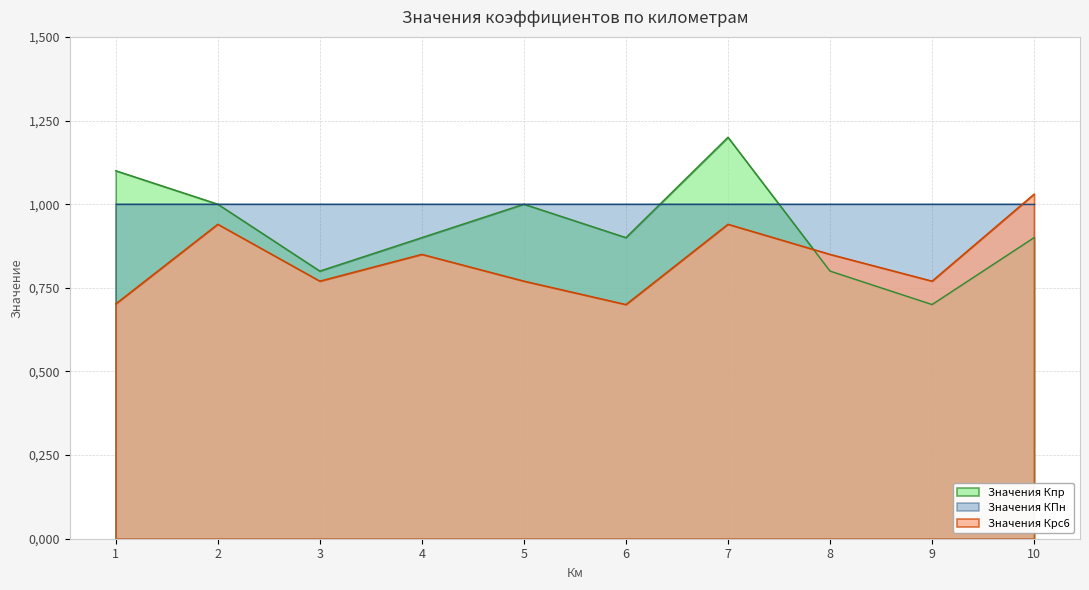

How many interior local valleys does the Значения Крс6 series have?

3